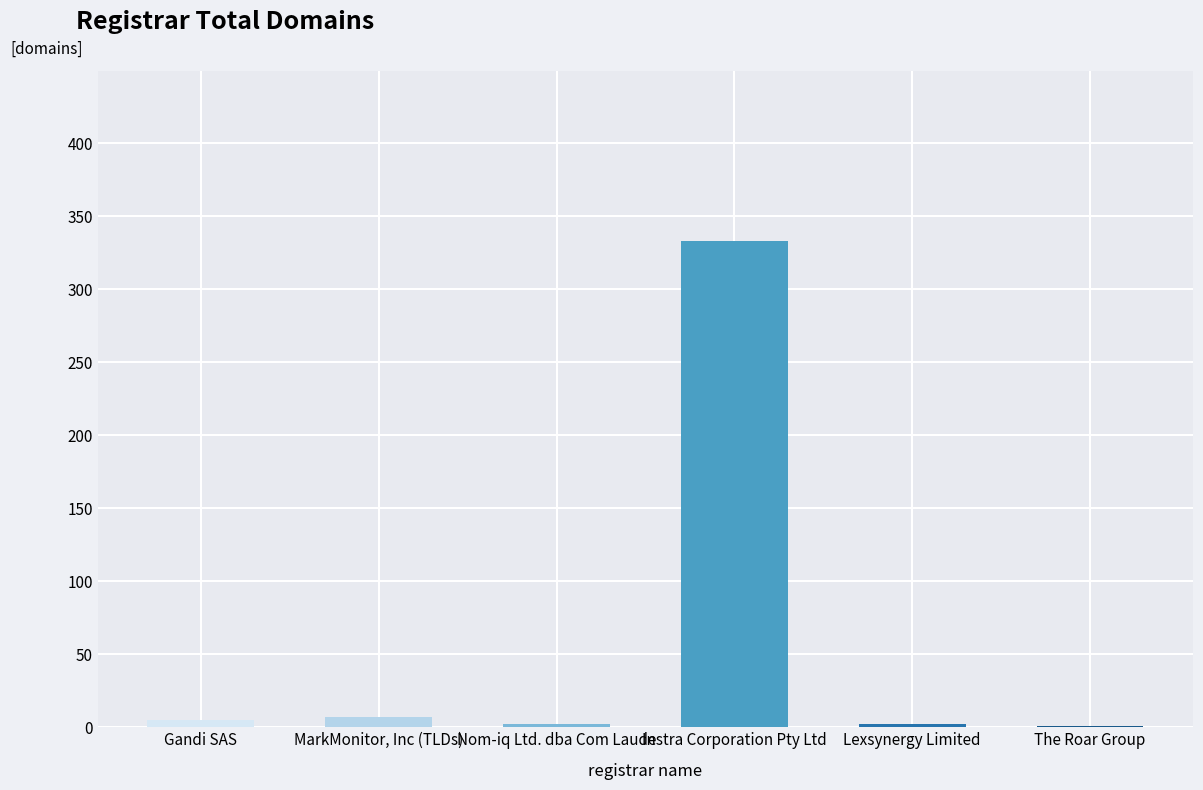

What is the sum of all values?

350